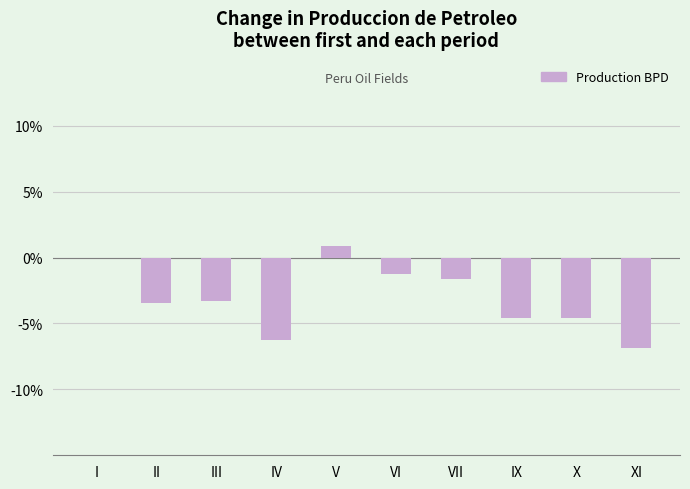

At which label is the value closest to -2?

VII